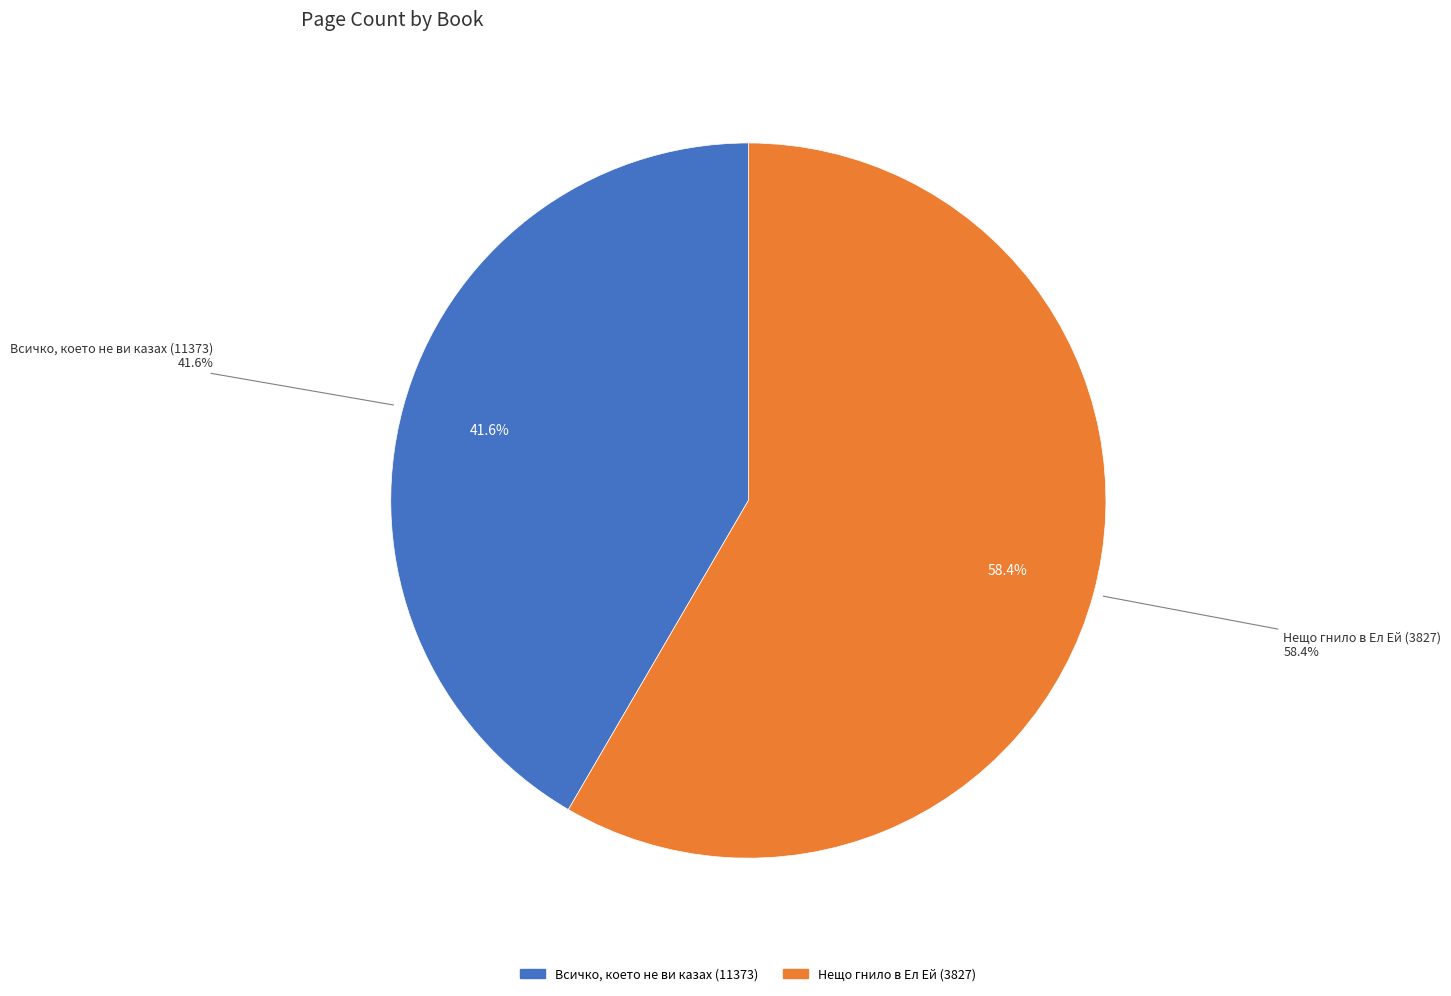

How much of the chart is everything except Нещо гнило в Ел Ей (3827)?

41.6%